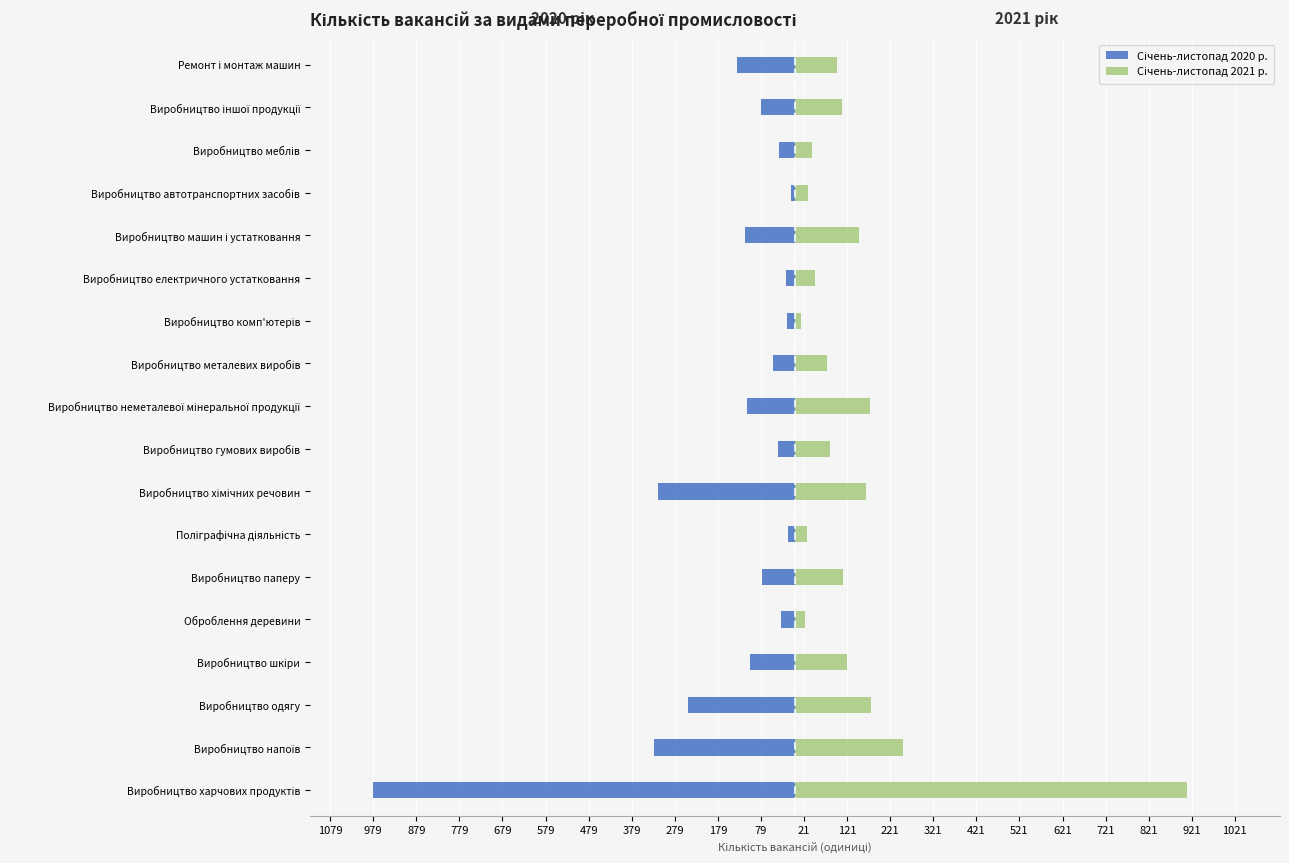

True or false: Січень-листопад 2020 р. has a value of -72 at Виробництво неметалевої мінеральної продукції.

False